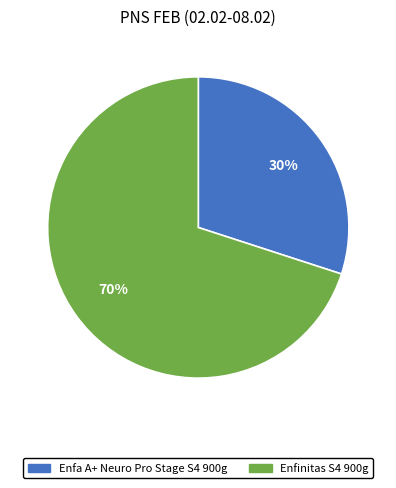

Between Enfa A+ Neuro Pro Stage S4 900g and Enfinitas S4 900g, which is larger?

Enfinitas S4 900g